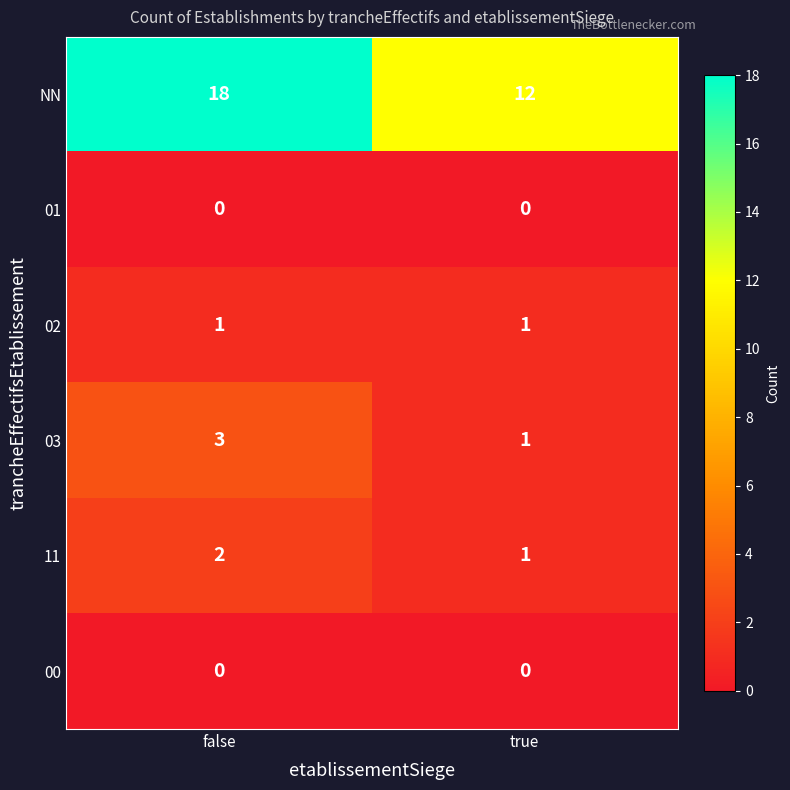

At which category does the chart reach its peak across all series?

false